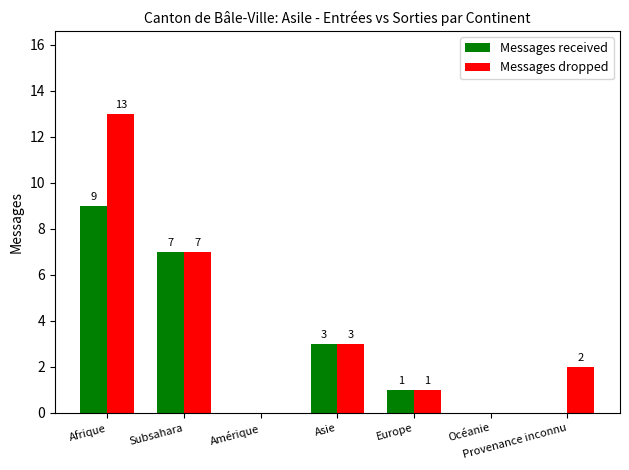

True or false: Messages received has a value of 3 at Amérique.

False